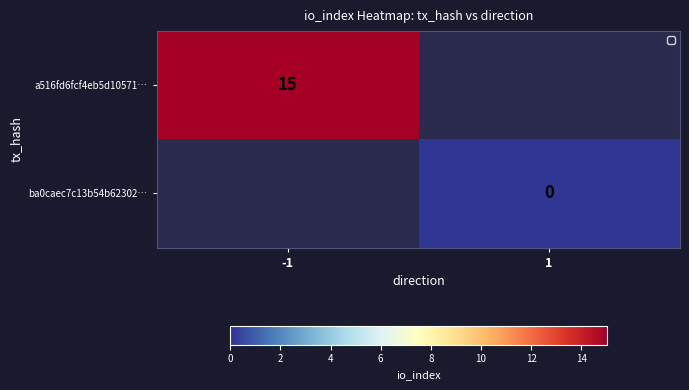

The value of a516fd6fcf4eb5d10571… at -1 is 25. True or false?

False